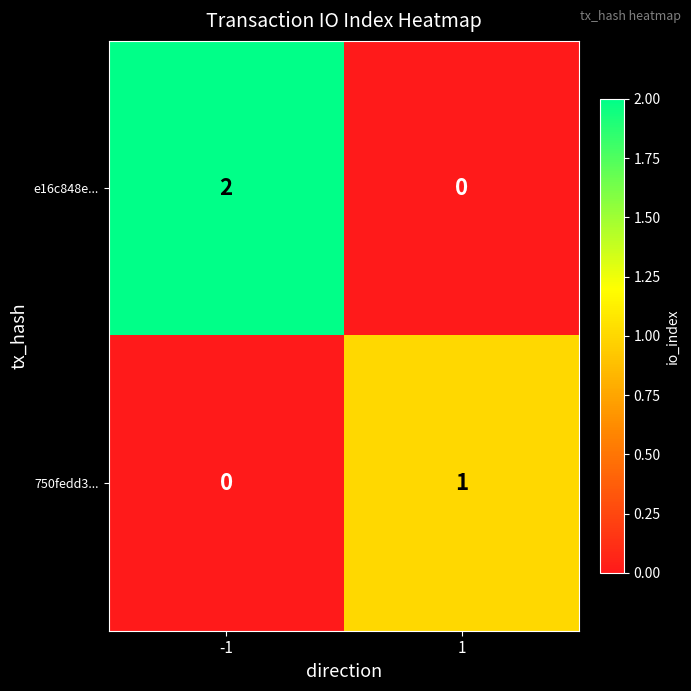

Reading right to left, what are all the values shown in this chart?

e16c848e...: 0	2
750fedd3...: 1	0